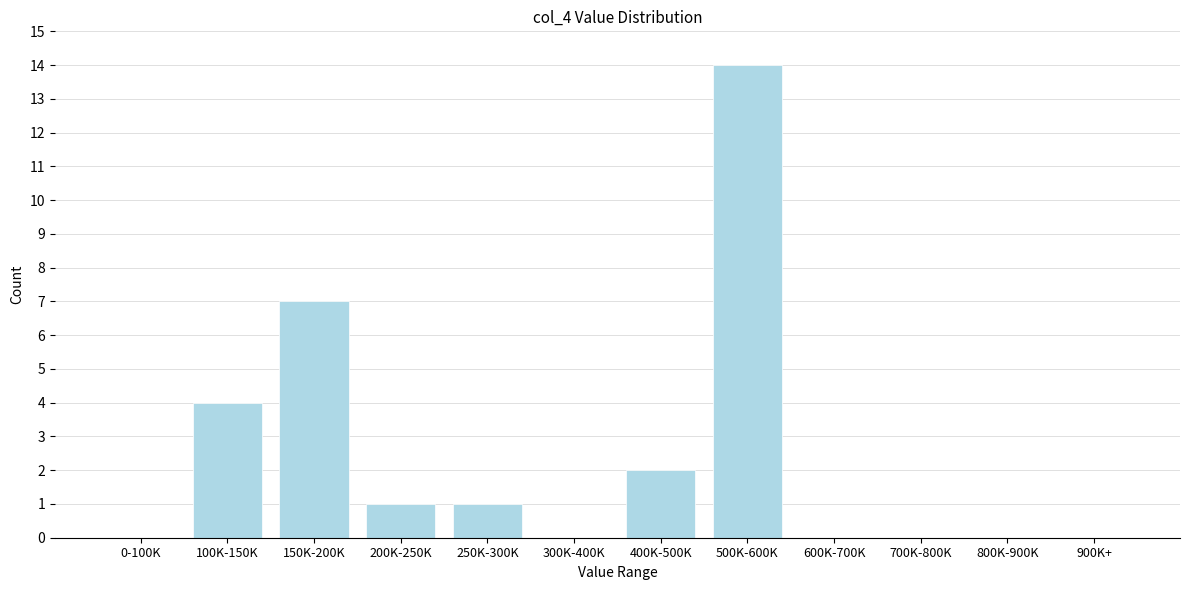

Reading right to left, extract all data points from this chart.

900K+=0	800K-900K=0	700K-800K=0	600K-700K=0	500K-600K=14	400K-500K=2	300K-400K=0	250K-300K=1	200K-250K=1	150K-200K=7	100K-150K=4	0-100K=0